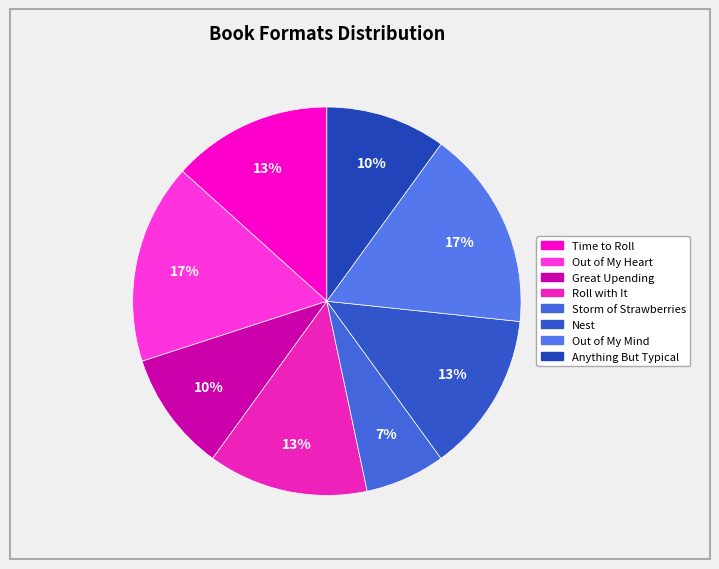

Is it true that Nest is 23% of the pie?

False